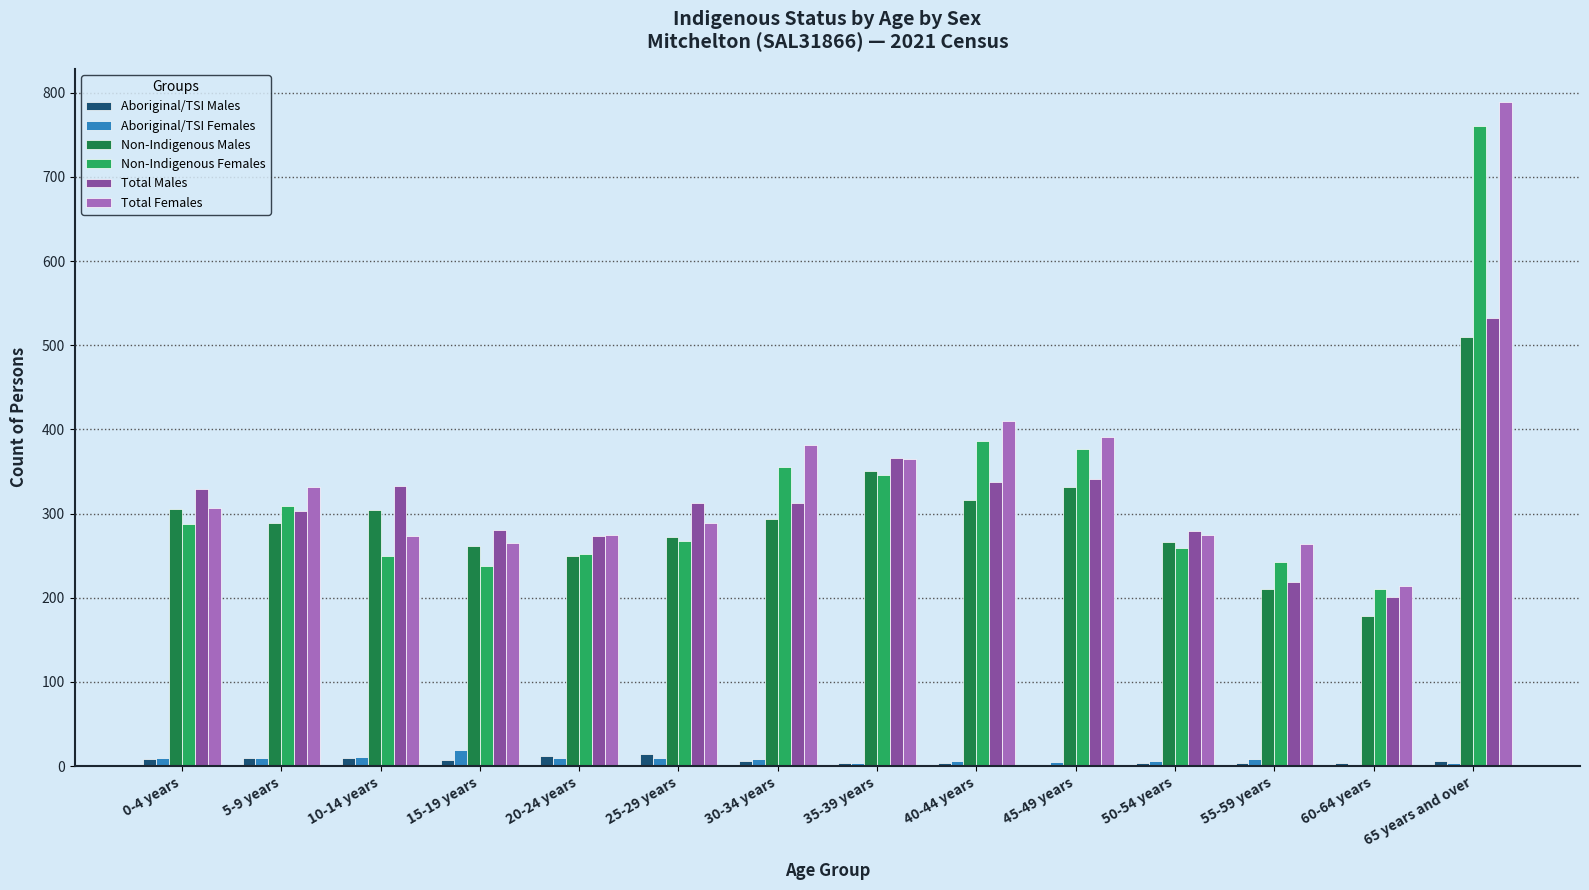

Where is Total Females nearest to the value 501?

40-44 years